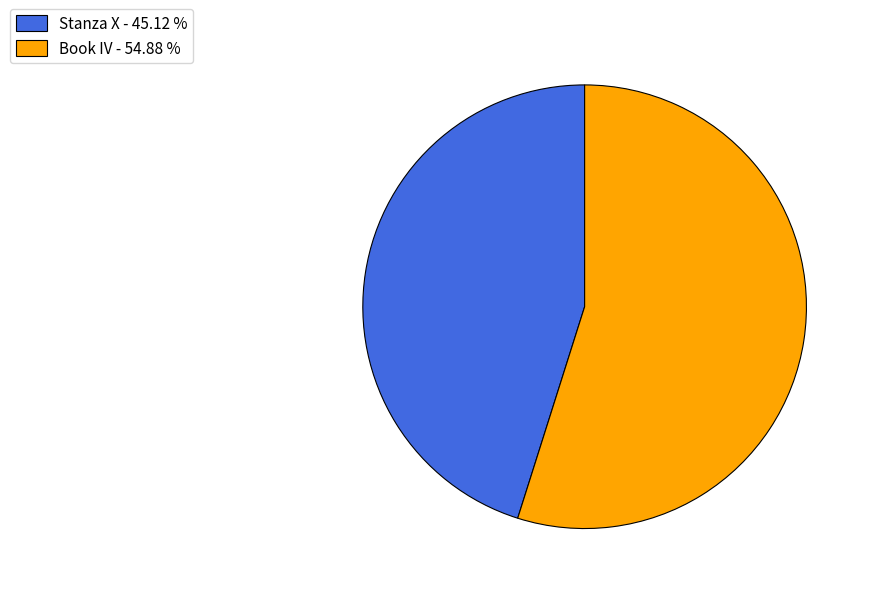

What is the ratio of the value at Book IV to the value at Stanza X?

1.2